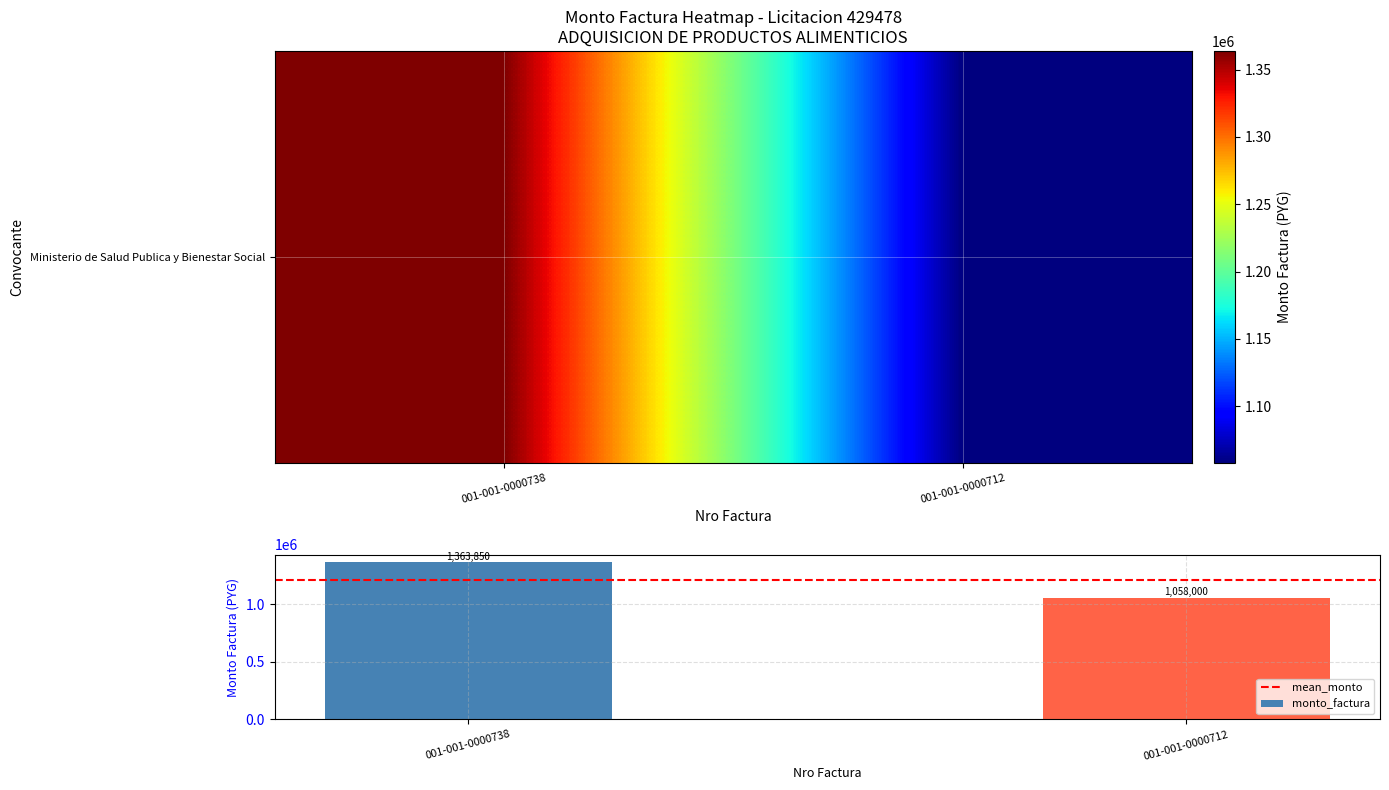

Is it true that the value at 001-001-0000738 is 2057390?

False